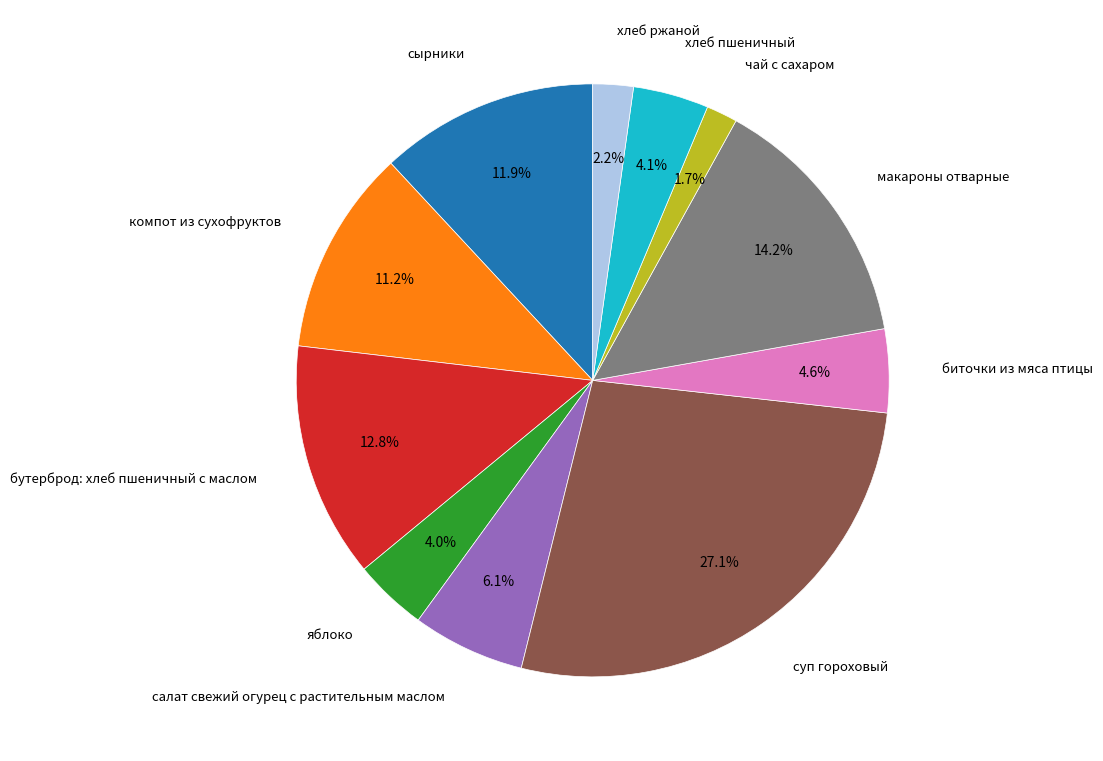

Is there a majority slice in this chart?

No